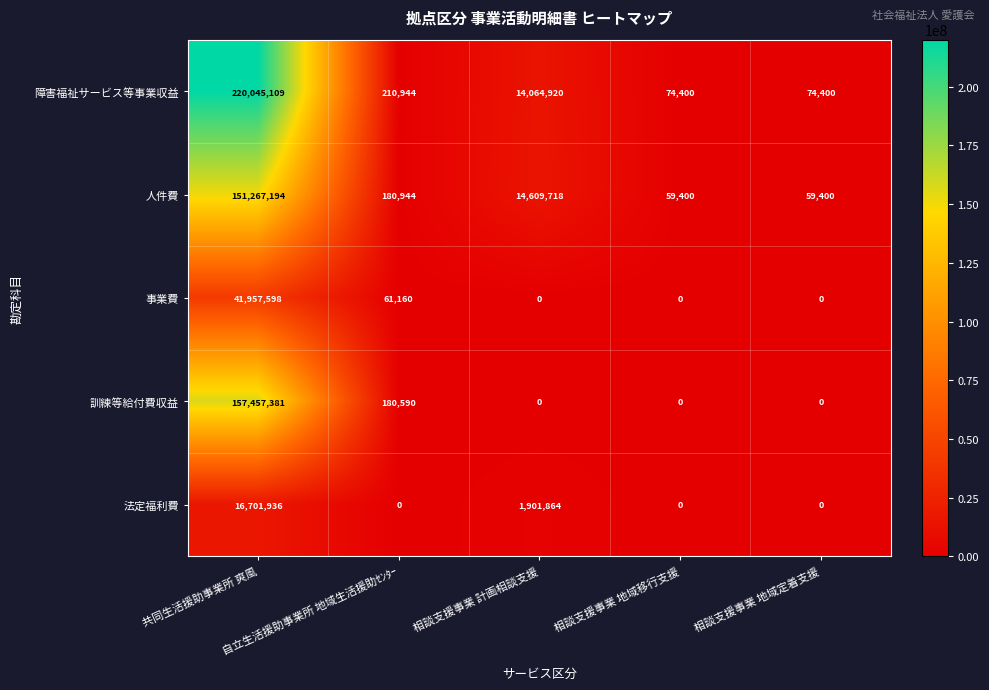

List the series in order of their peak value, highest first.

障害福祉サービス等事業収益, 訓練等給付費収益, 人件費, 事業費, 法定福利費